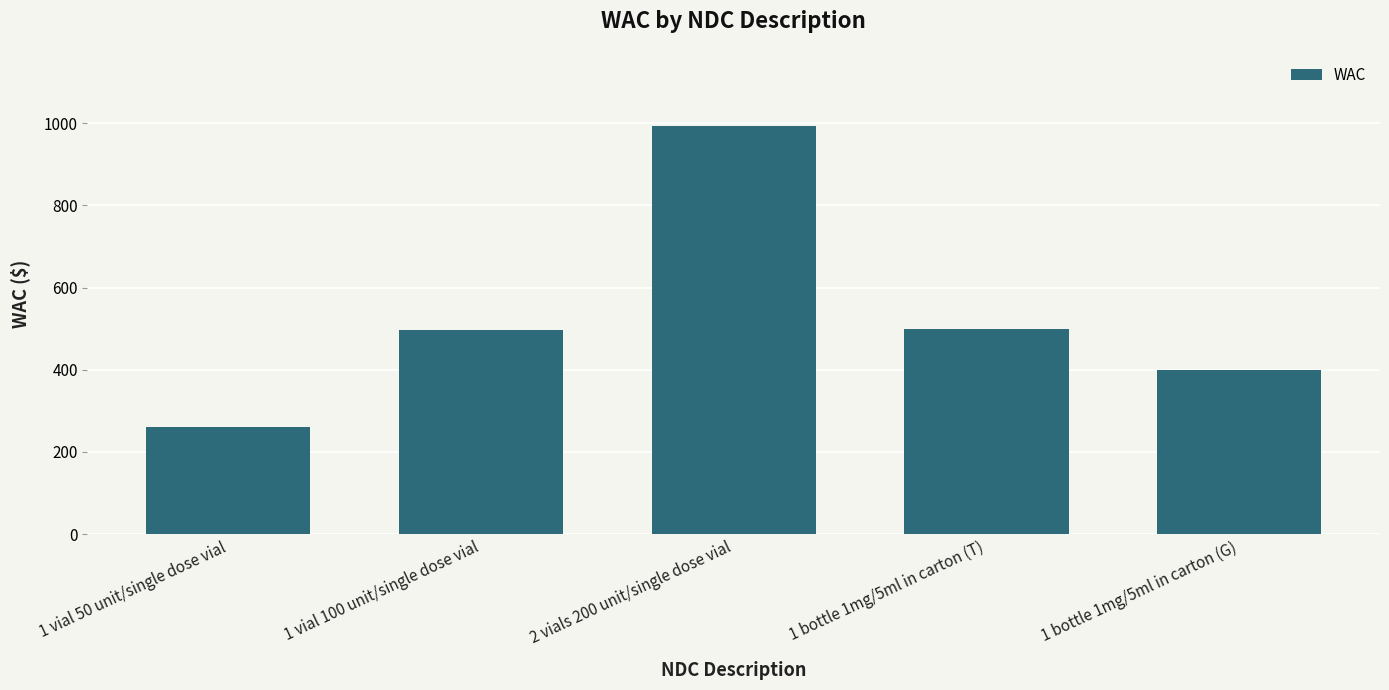

What is the label of the 3rd bar from the right?

2 vials 200 unit/single dose vial